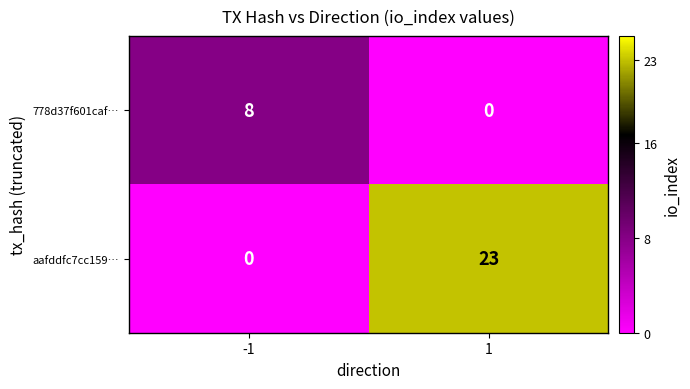

Reading left to right, list all the values displayed in this chart.

778d37f601caf…: 8	0
aafddfc7cc159…: 0	23